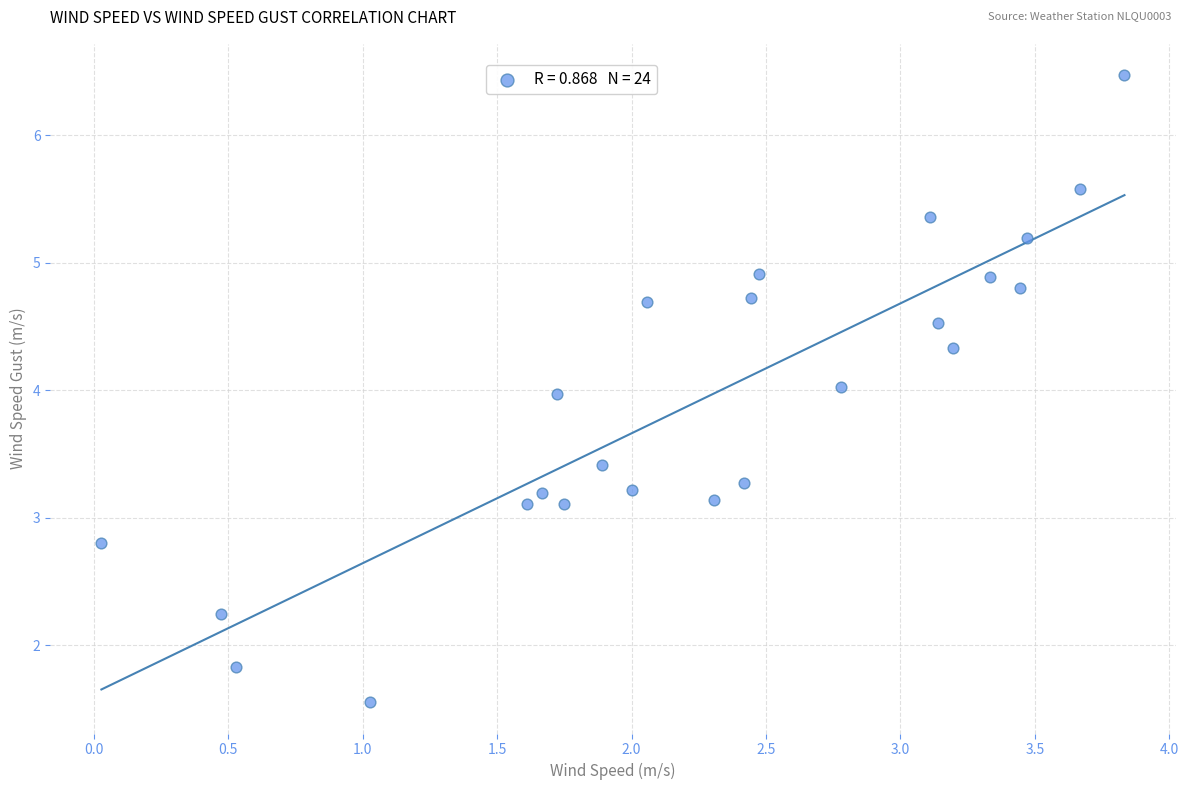

What is the range of X values (max minus min)?

3.8